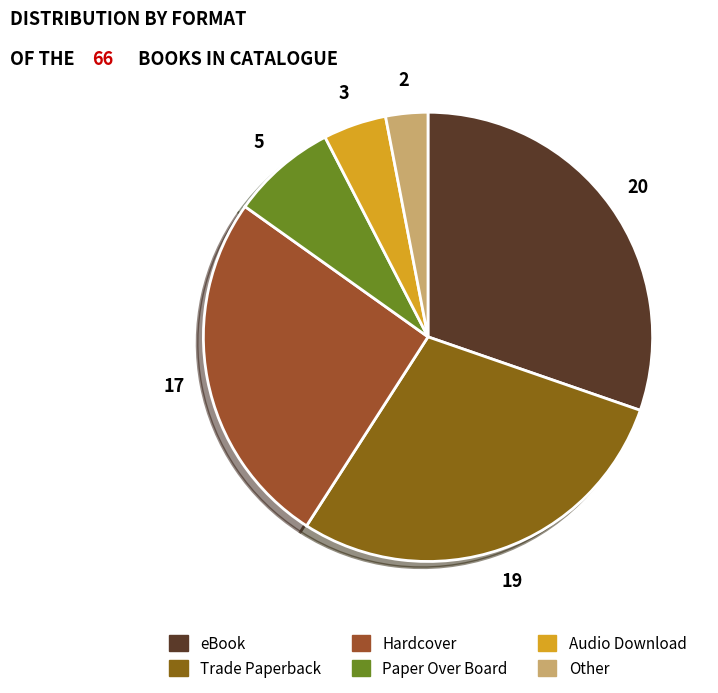

Which slice is the largest?

eBook